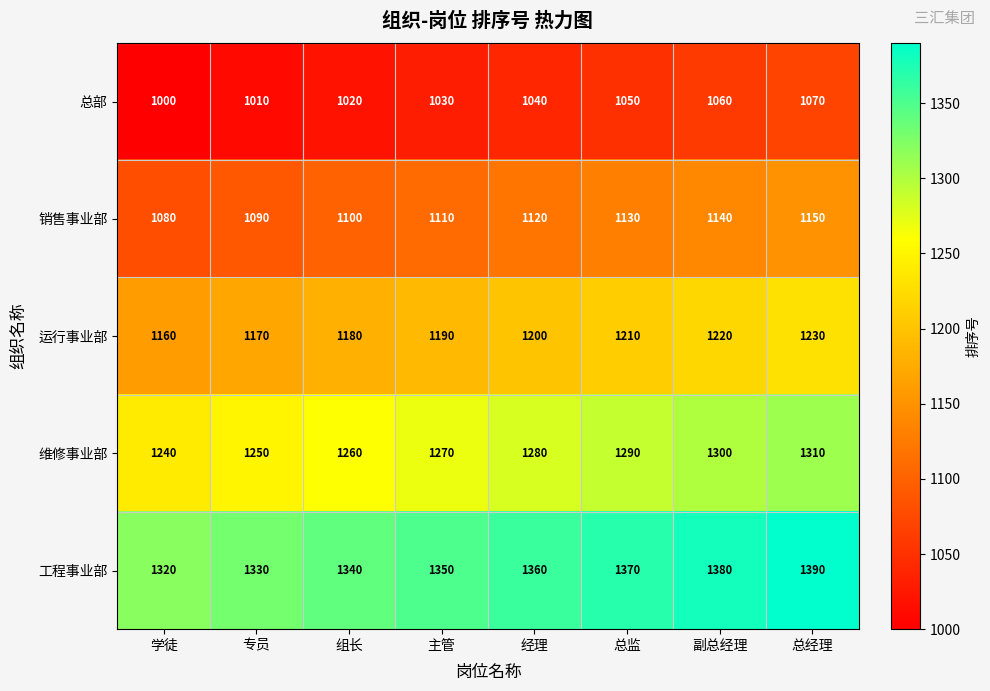

Rank the series at 专员 from highest to lowest value.

工程事业部, 维修事业部, 运行事业部, 销售事业部, 总部